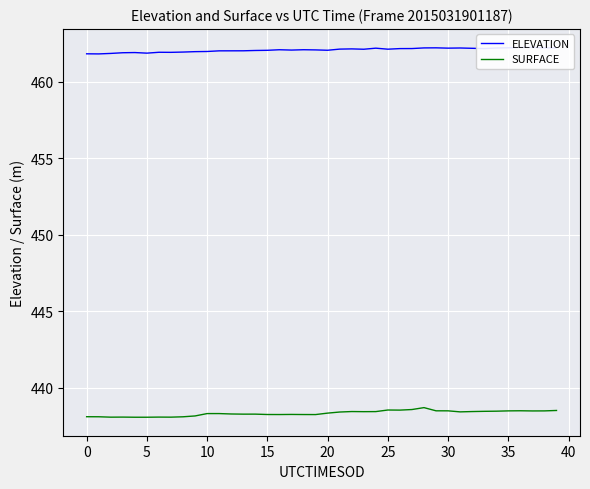

What is the spread (max minus min) of values at 11?

23.7